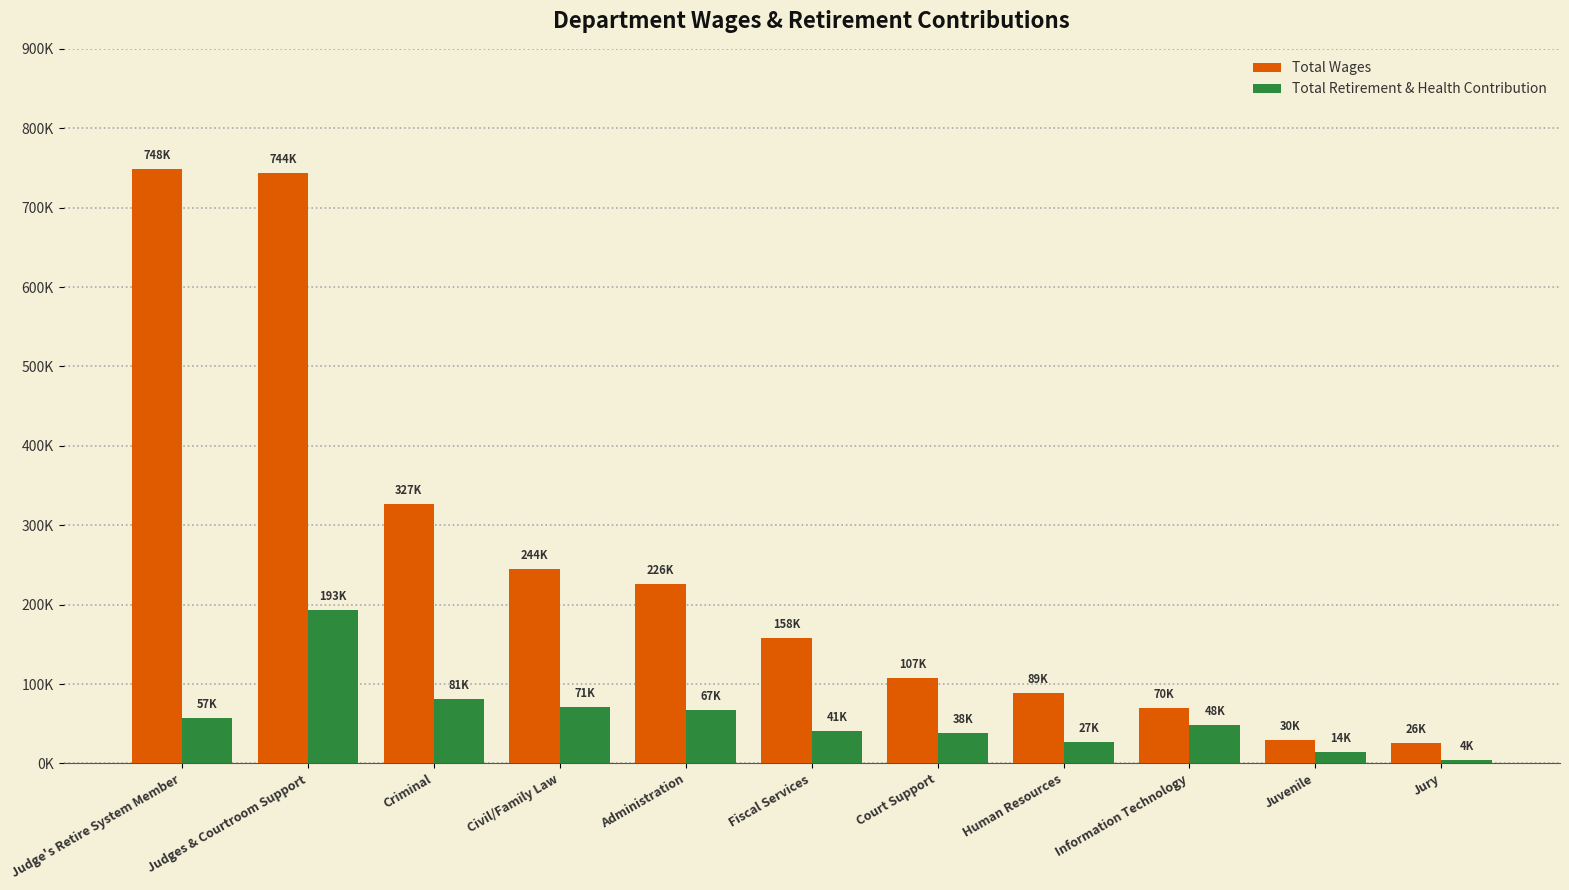

Are the bars horizontal?

No